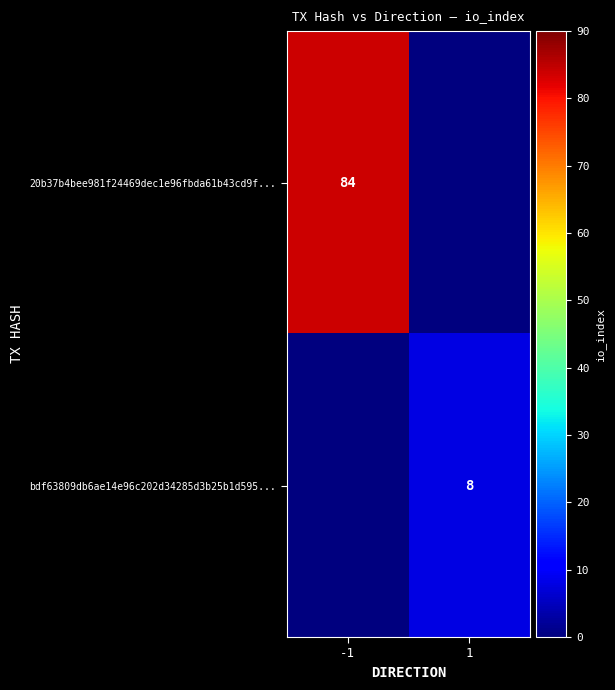

The value of bdf63809db6ae14e96c202d34285d3b25b1d595... at 1 is 2. True or false?

False